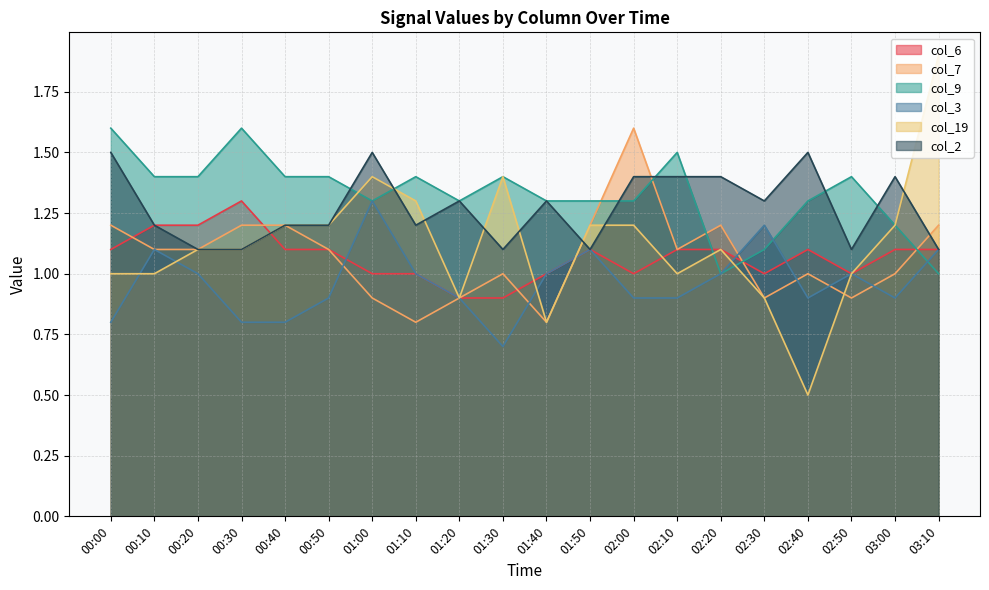

What is the sum of the col_7 values at 03:10 and 00:10?

2.3